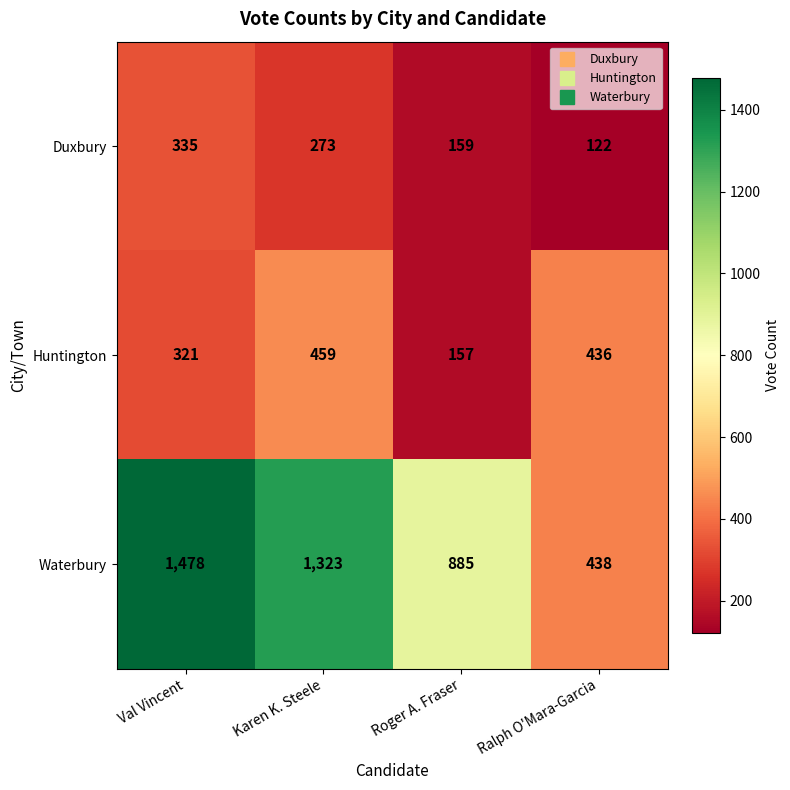

How many distinct data groups are displayed?

3